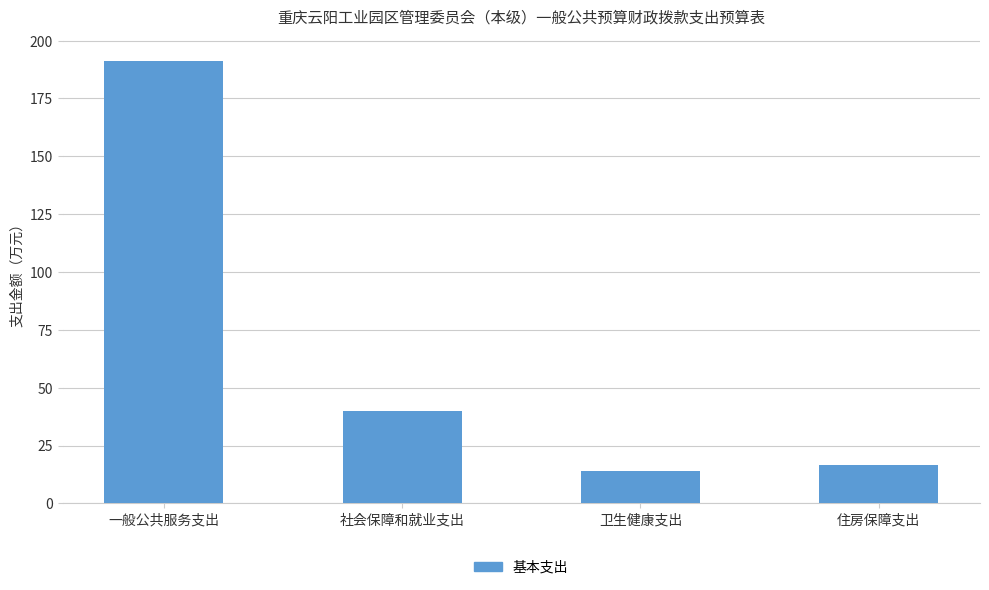

What is the change in value from 卫生健康支出 to 住房保障支出?

+2.3